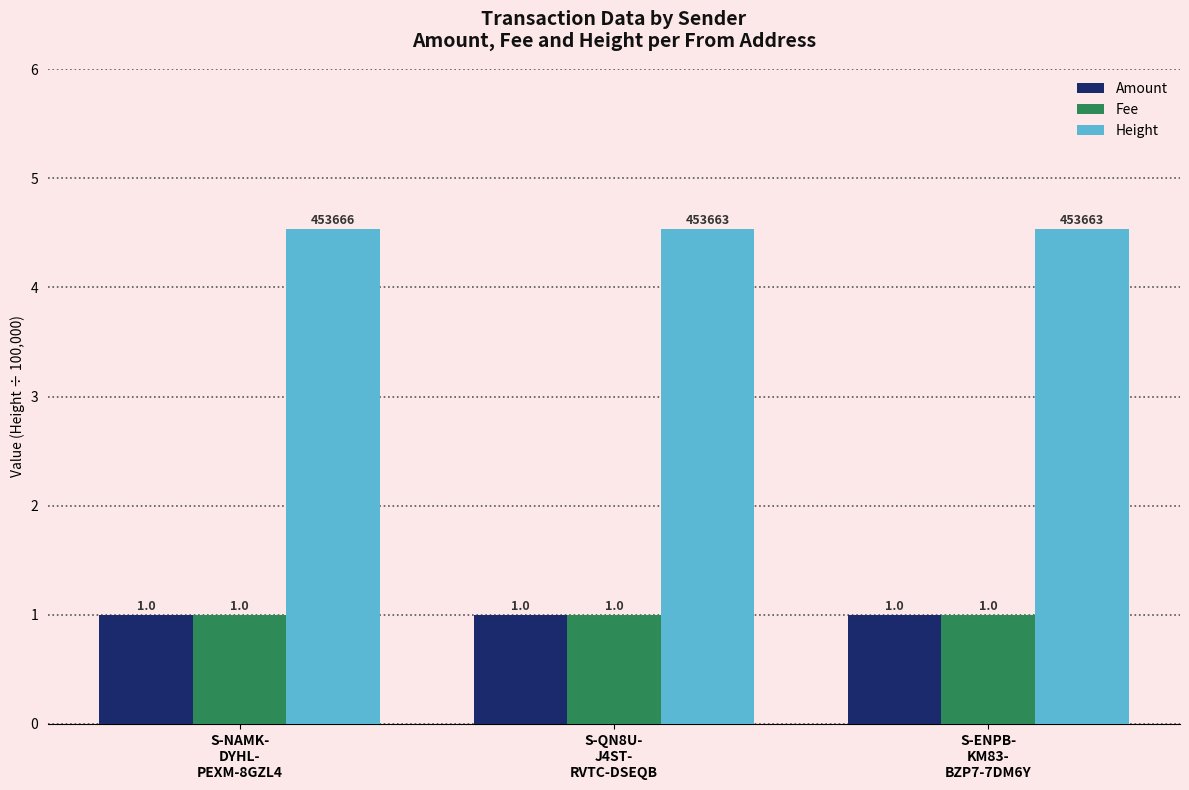

What is the sum of all Fee values?

3.0